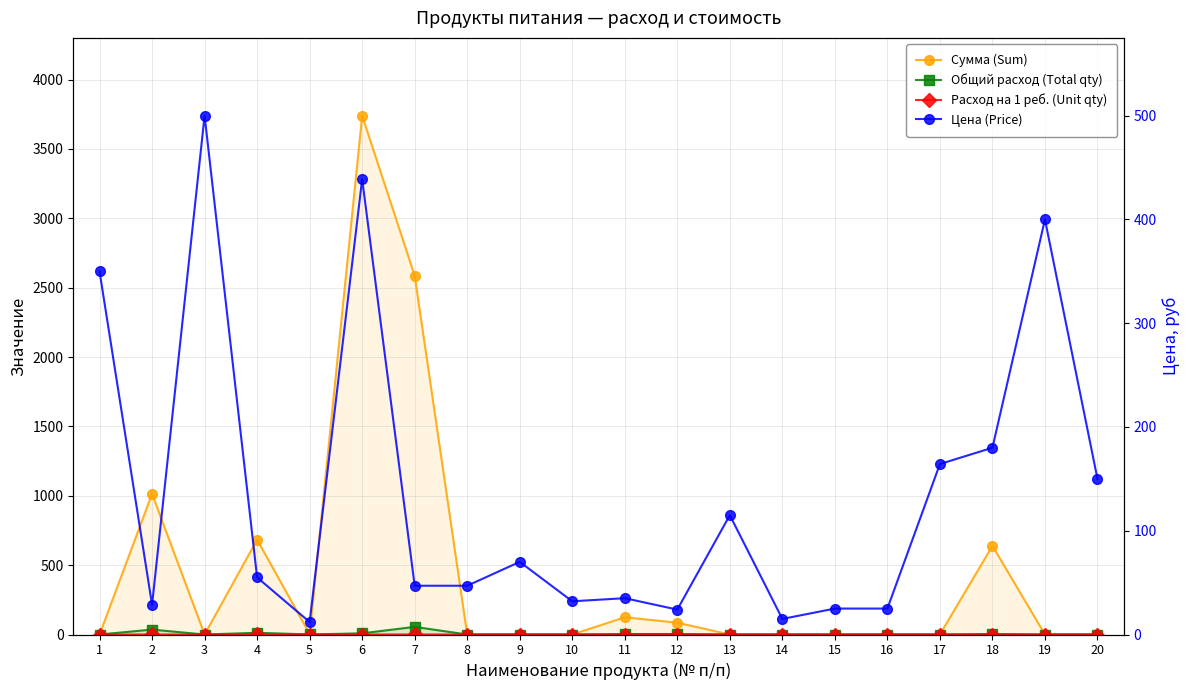

True or false: Цена (Price) has a value of 47.4 at 10.

False